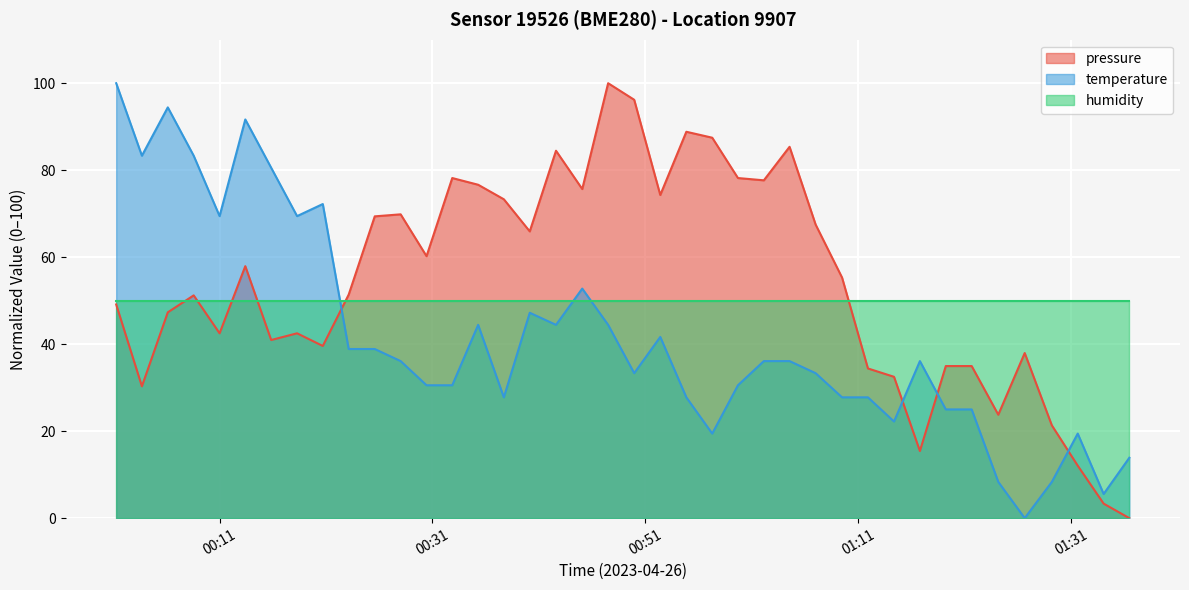

True or false: humidity and temperature cross at least once.

True